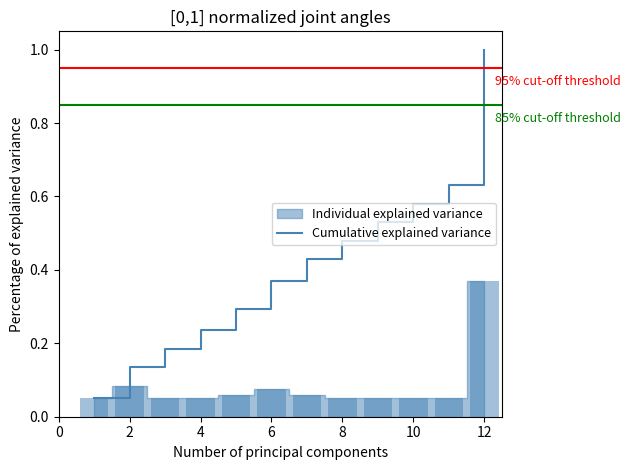

Is it true that Cumulative explained variance equals 0.2 at 6?

False